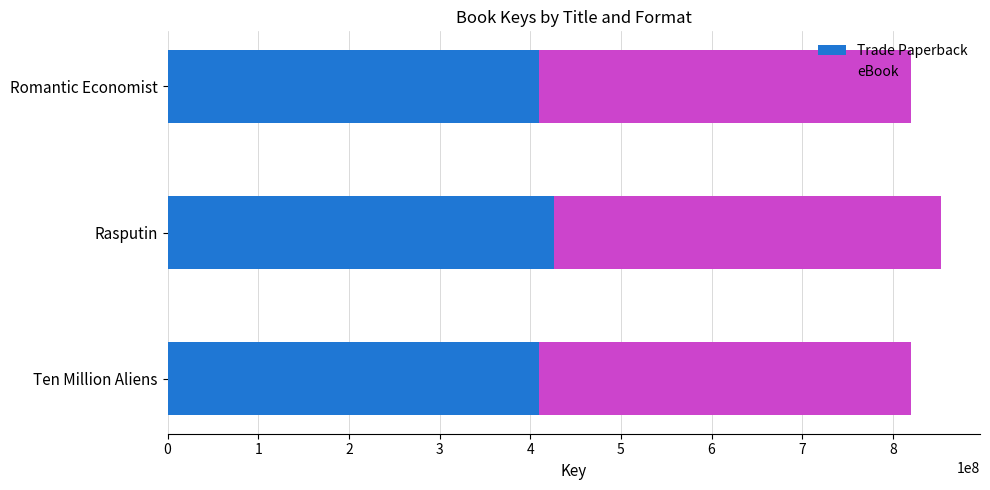

What is the maximum value for Trade Paperback?

426682178